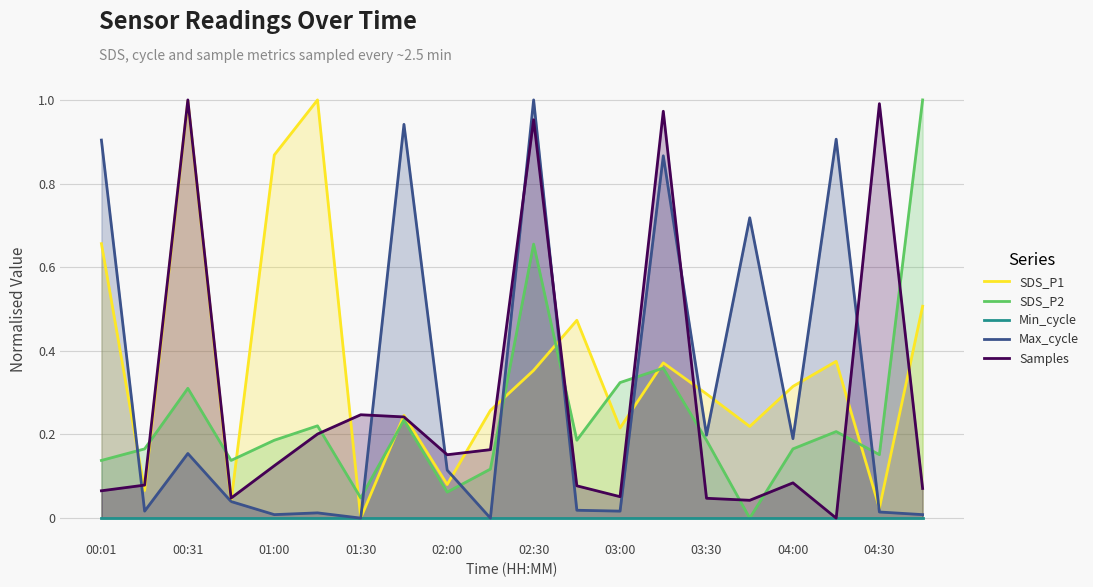

The value of SDS_P2 at 03:00 is 0.5. True or false?

False